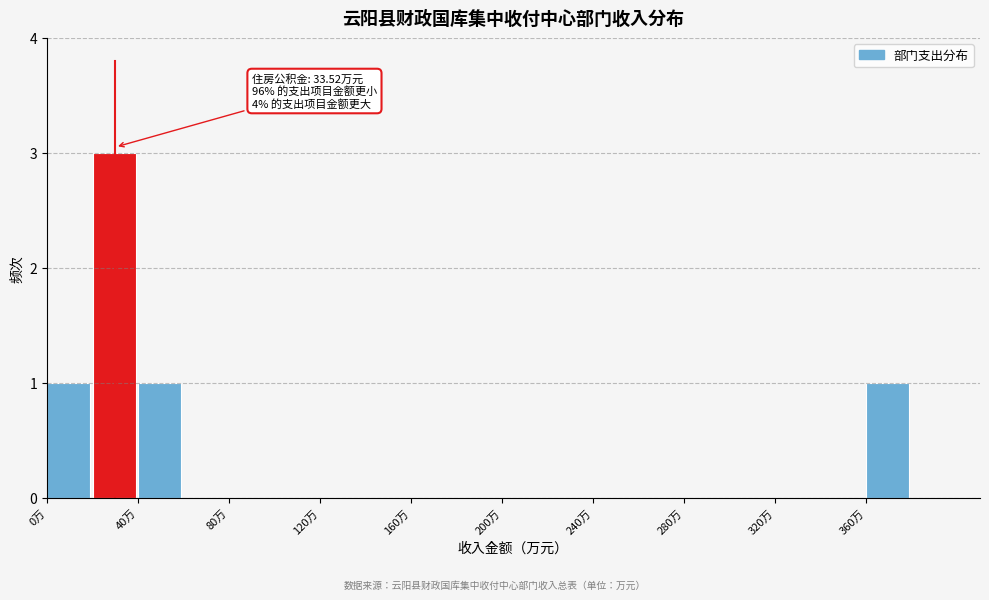

Over which range of the x-axis is the bar tallest?

20 to 40